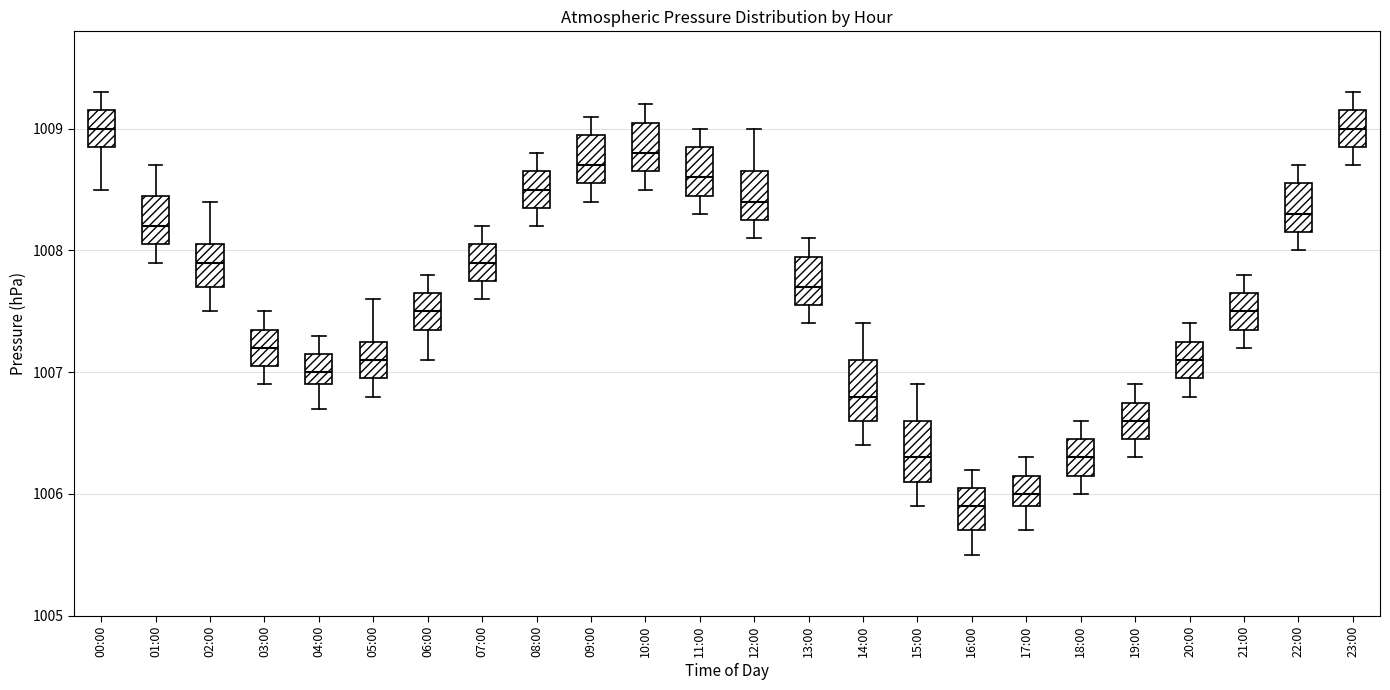

Reading left to right, read every box against the y-axis: the position of its median line, the range the box covers, and the ends of its whiskers. The values are not printed on the chart, so give them approximately, as read against the axis.

00:00: median 1009.0, box 1008.9 to 1009.2, whiskers 1008.5 to 1009.3
01:00: median 1008.2, box 1008.1 to 1008.5, whiskers 1007.9 to 1008.7
02:00: median 1007.9, box 1007.7 to 1008.1, whiskers 1007.5 to 1008.4
03:00: median 1007.2, box 1007.1 to 1007.4, whiskers 1006.9 to 1007.5
04:00: median 1007.0, box 1006.9 to 1007.2, whiskers 1006.7 to 1007.3
05:00: median 1007.1, box 1007.0 to 1007.3, whiskers 1006.8 to 1007.6
06:00: median 1007.5, box 1007.4 to 1007.7, whiskers 1007.1 to 1007.8
07:00: median 1007.9, box 1007.8 to 1008.1, whiskers 1007.6 to 1008.2
08:00: median 1008.5, box 1008.4 to 1008.7, whiskers 1008.2 to 1008.8
09:00: median 1008.7, box 1008.6 to 1009.0, whiskers 1008.4 to 1009.1
10:00: median 1008.8, box 1008.7 to 1009.1, whiskers 1008.5 to 1009.2
11:00: median 1008.6, box 1008.5 to 1008.9, whiskers 1008.3 to 1009.0
12:00: median 1008.4, box 1008.3 to 1008.7, whiskers 1008.1 to 1009.0
13:00: median 1007.7, box 1007.6 to 1008.0, whiskers 1007.4 to 1008.1
14:00: median 1006.8, box 1006.6 to 1007.1, whiskers 1006.4 to 1007.4
15:00: median 1006.3, box 1006.1 to 1006.6, whiskers 1005.9 to 1006.9
16:00: median 1005.9, box 1005.7 to 1006.1, whiskers 1005.5 to 1006.2
17:00: median 1006.0, box 1005.9 to 1006.2, whiskers 1005.7 to 1006.3
18:00: median 1006.3, box 1006.2 to 1006.5, whiskers 1006.0 to 1006.6
19:00: median 1006.6, box 1006.5 to 1006.8, whiskers 1006.3 to 1006.9
20:00: median 1007.1, box 1007.0 to 1007.3, whiskers 1006.8 to 1007.4
21:00: median 1007.5, box 1007.4 to 1007.7, whiskers 1007.2 to 1007.8
22:00: median 1008.3, box 1008.2 to 1008.6, whiskers 1008.0 to 1008.7
23:00: median 1009.0, box 1008.9 to 1009.2, whiskers 1008.7 to 1009.3